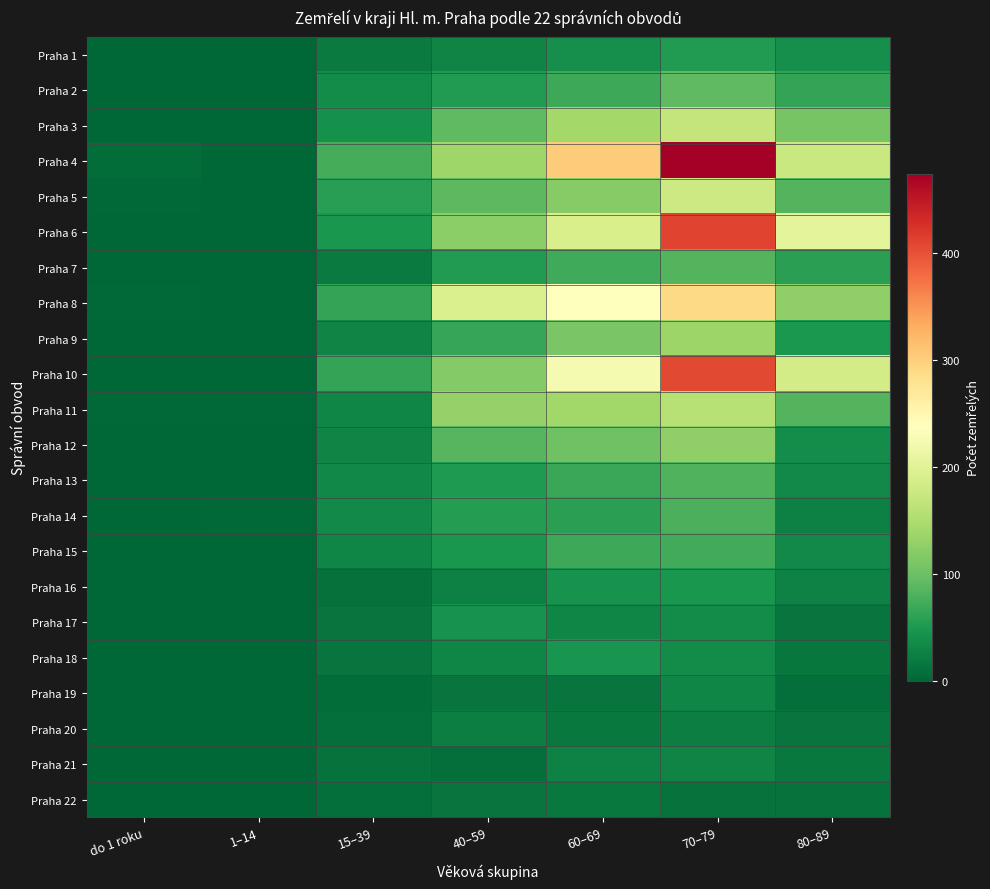

Reading right to left, what are all the values shown in this chart?

Praha 1: 80–89=39	70–79=53	60–69=40	40–59=29	15–39=20	1–14=1	do 1 roku=0
Praha 2: 80–89=63	70–79=92	60–69=69	40–59=52	15–39=36	1–14=1	do 1 roku=1
Praha 3: 80–89=109	70–79=170	60–69=142	40–59=92	15–39=42	1–14=0	do 1 roku=1
Praha 4: 80–89=175	70–79=474	60–69=303	40–59=138	15–39=75	1–14=1	do 1 roku=6
Praha 5: 80–89=84	70–79=179	60–69=119	40–59=89	15–39=57	1–14=0	do 1 roku=2
Praha 6: 80–89=205	70–79=410	60–69=190	40–59=124	15–39=47	1–14=0	do 1 roku=1
Praha 7: 80–89=58	70–79=85	60–69=72	40–59=53	15–39=19	1–14=1	do 1 roku=1
Praha 8: 80–89=127	70–79=290	60–69=236	40–59=192	15–39=64	1–14=1	do 1 roku=3
Praha 9: 80–89=49	70–79=137	60–69=111	40–59=65	15–39=28	1–14=0	do 1 roku=0
Praha 10: 80–89=185	70–79=407	60–69=225	40–59=117	15–39=64	1–14=0	do 1 roku=1
Praha 11: 80–89=84	70–79=159	60–69=140	40–59=131	15–39=31	1–14=2	do 1 roku=3
Praha 12: 80–89=38	70–79=126	60–69=103	40–59=86	15–39=29	1–14=1	do 1 roku=1
Praha 13: 80–89=34	70–79=83	60–69=68	40–59=50	15–39=33	1–14=0	do 1 roku=1
Praha 14: 80–89=25	70–79=79	60–69=59	40–59=55	15–39=34	1–14=2	do 1 roku=0
Praha 15: 80–89=35	70–79=73	60–69=70	40–59=48	15–39=30	1–14=1	do 1 roku=1
Praha 16: 80–89=27	70–79=47	60–69=43	40–59=25	15–39=11	1–14=0	do 1 roku=0
Praha 17: 80–89=14	70–79=37	60–69=30	40–59=43	15–39=14	1–14=0	do 1 roku=0
Praha 18: 80–89=15	70–79=37	60–69=45	40–59=31	15–39=13	1–14=0	do 1 roku=0
Praha 19: 80–89=9	70–79=30	60–69=13	40–59=13	15–39=6	1–14=0	do 1 roku=0
Praha 20: 80–89=13	70–79=23	60–69=17	40–59=24	15–39=8	1–14=0	do 1 roku=0
Praha 21: 80–89=18	70–79=28	60–69=26	40–59=9	15–39=12	1–14=0	do 1 roku=0
Praha 22: 80–89=12	70–79=12	60–69=18	40–59=13	15–39=8	1–14=1	do 1 roku=0